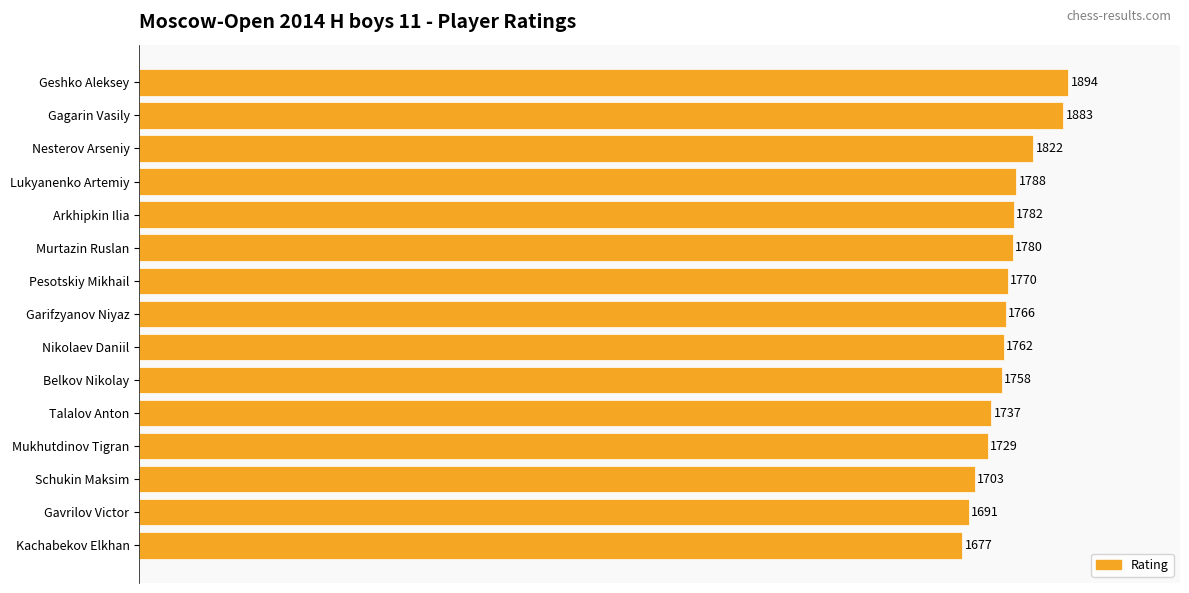

What is the label of the 11th bar from the bottom?

Arkhipkin Ilia